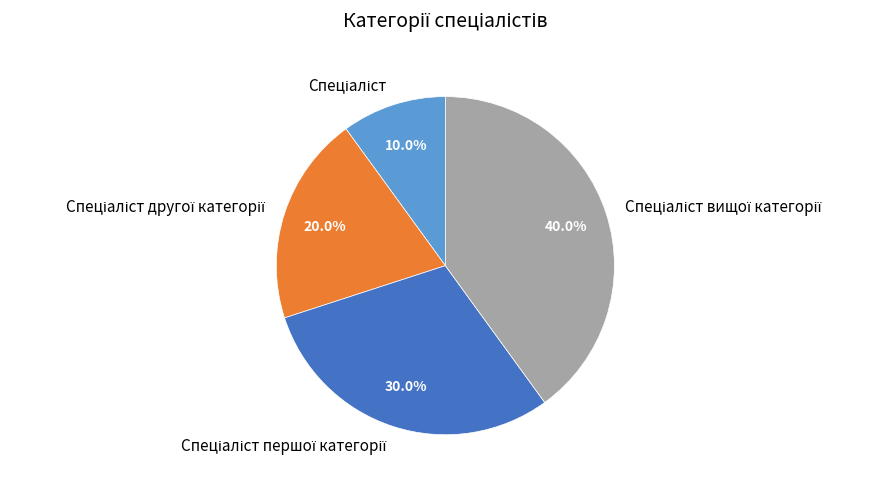

Does any single category account for the majority?

No